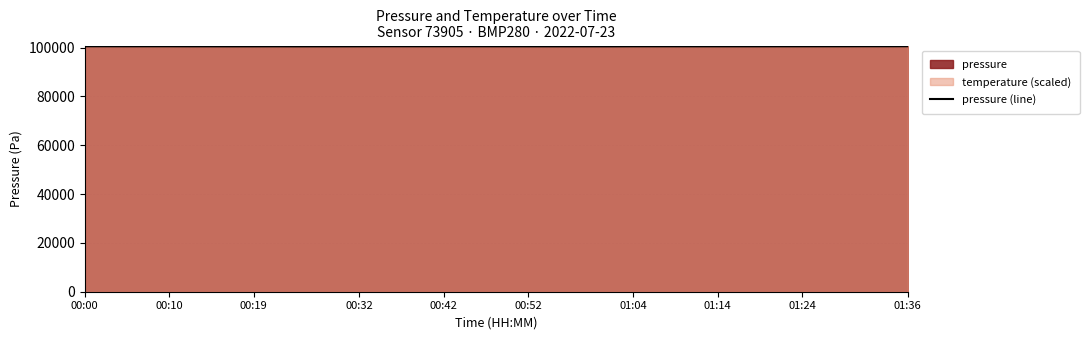

Reading left to right, list all the values displayed in this chart.

100500.8	100495.4	100484.8	100488.7	100487.0	100468.2	100466.8	100455.7	100458.9	100468.6	100453.4	100463.2	100462.8	100470.5	100487.6	100490.7	100486.9	100487.4	100491.8	100485.6	100479.0	100469.1	100461.9	100457.7	100458.4	100459.7	100477.0	100475.3	100473.4	100468.7	100467.9	100465.2	100466.6	100473.2	100473.5	100479.0	100479.7	100494.8	100491.2	100506.2